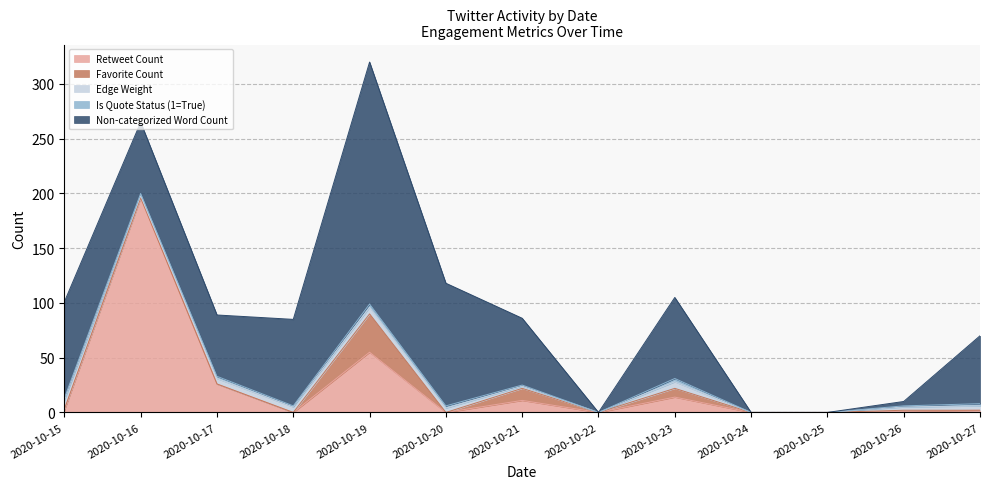

The value of Is Quote Status (1=True) at 2020-10-24 is 0. True or false?

True